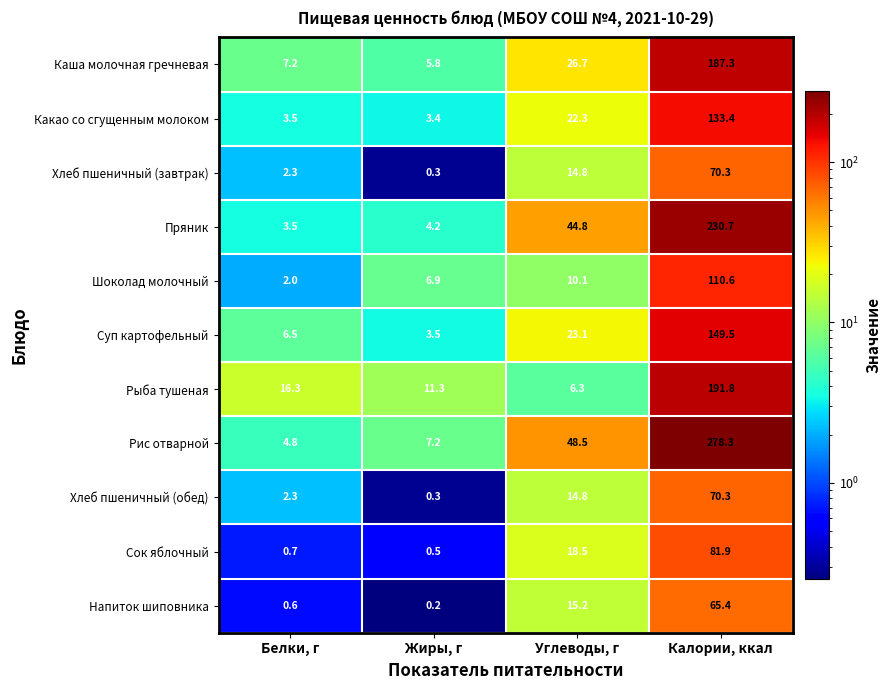

What is the difference between the highest and lowest values at Жиры, г?

11.1